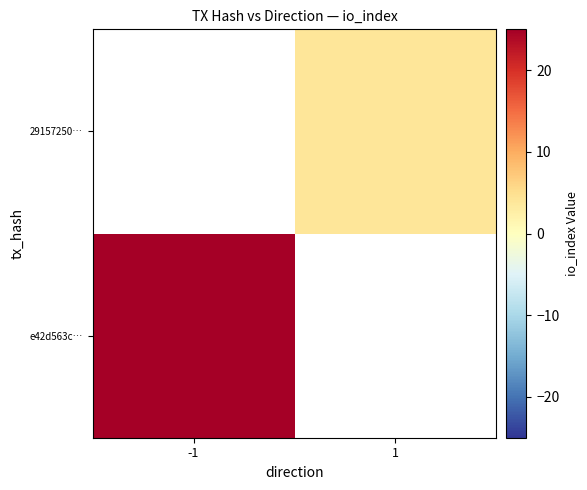

Which category has the lowest value in the 29157250… series?

-1